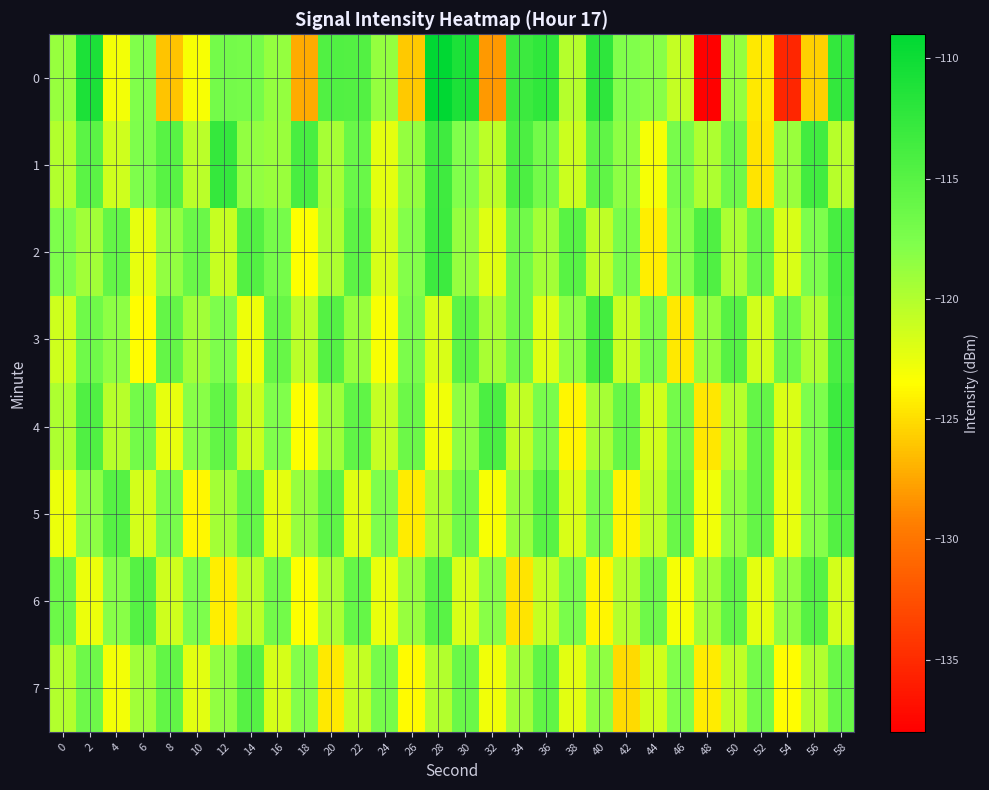

Which category has the lowest value across all series?

48